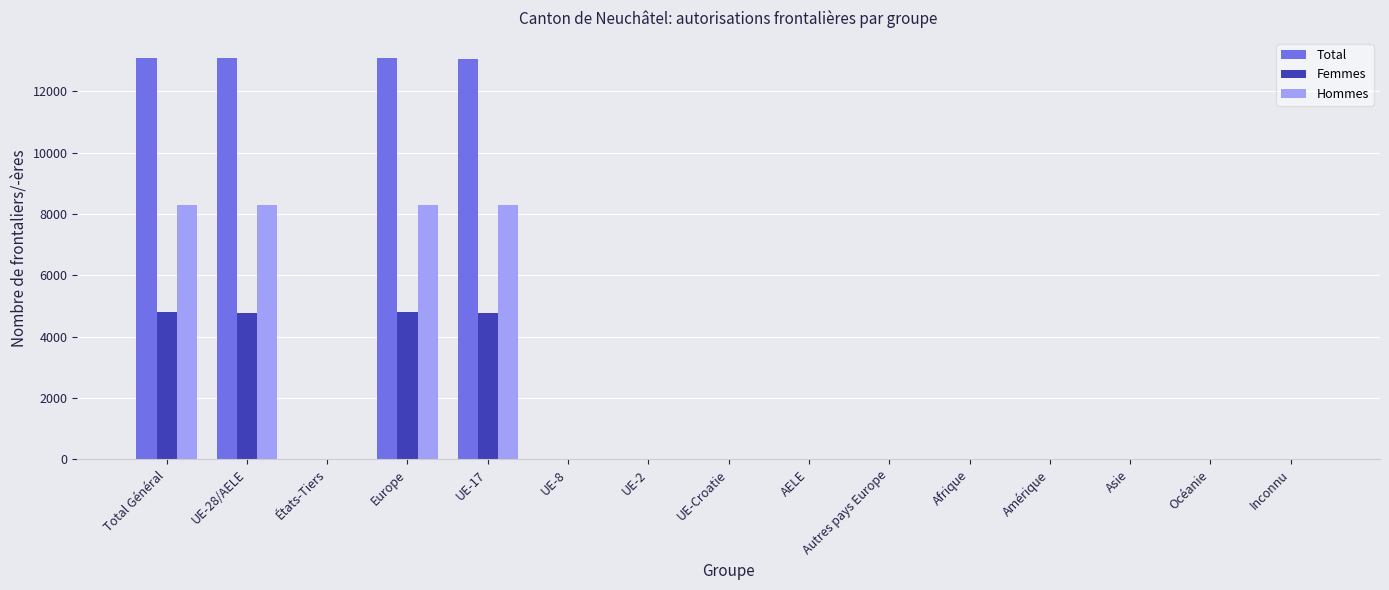

Which series has the largest total across all categories?

Total